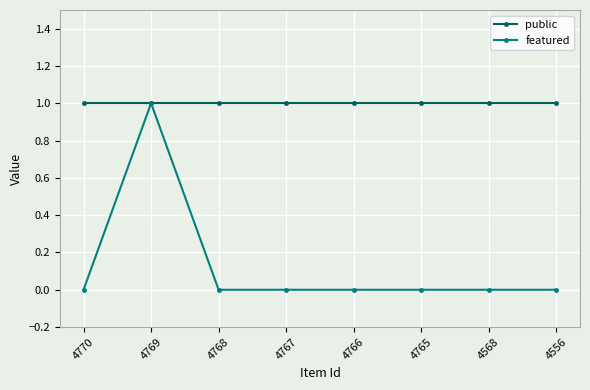

What is the sum of all featured values?

1